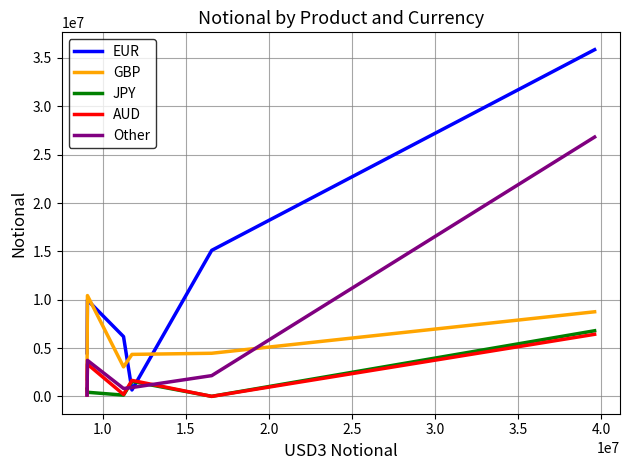

What is the lowest value of the GBP series?

1826896